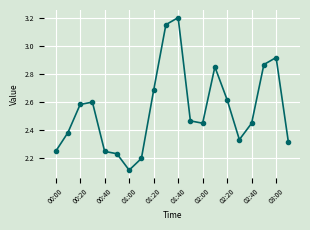

What is the greatest value displayed?

3.2